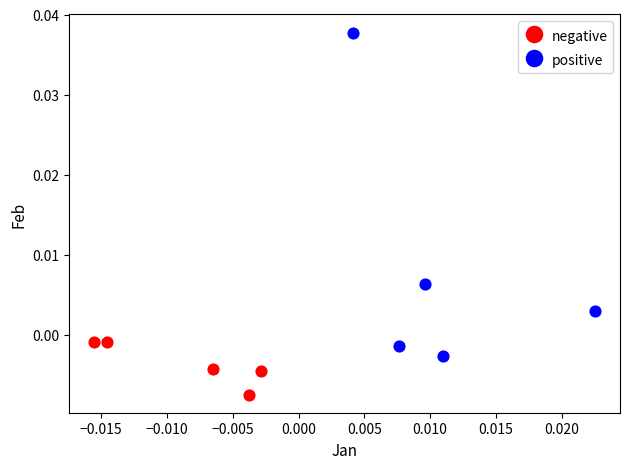

Which series has the widest spread of Y values?

positive